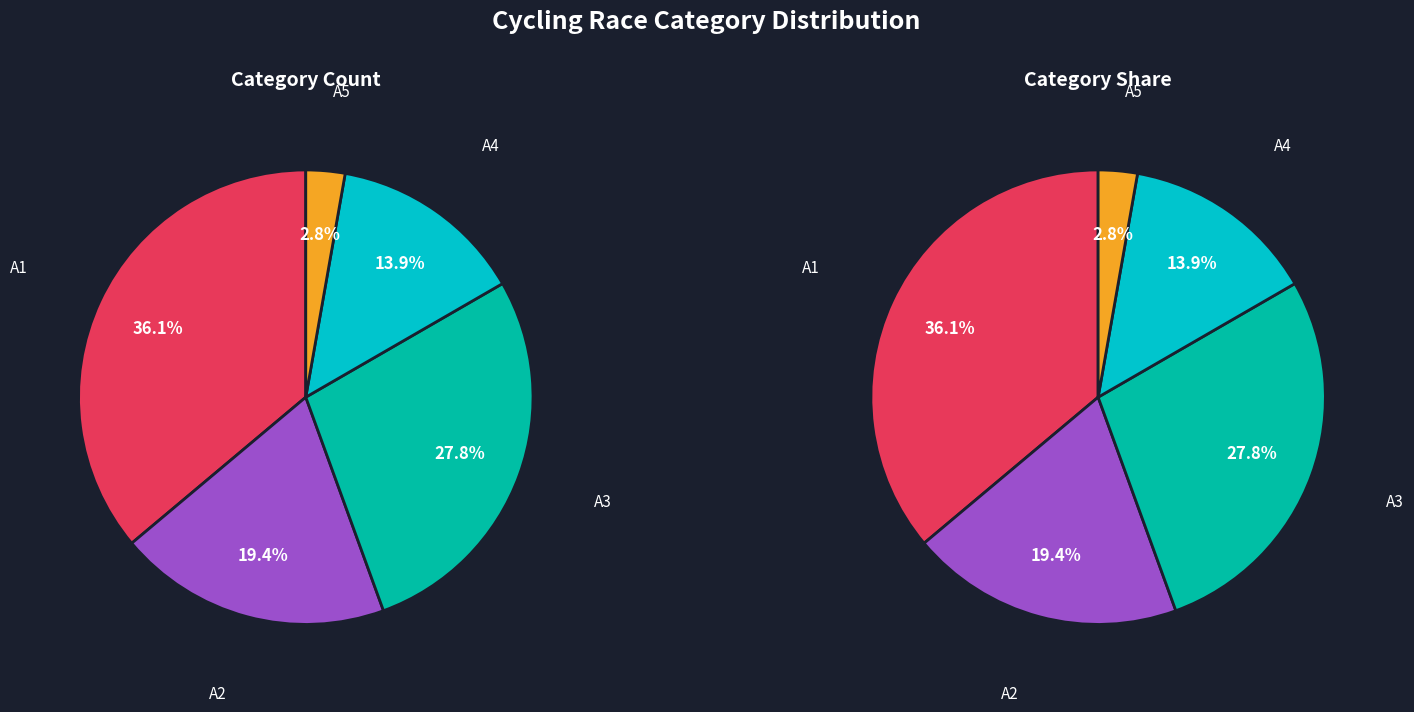

To the nearest percent, what is the combined percentage of A3 and A4?

42%